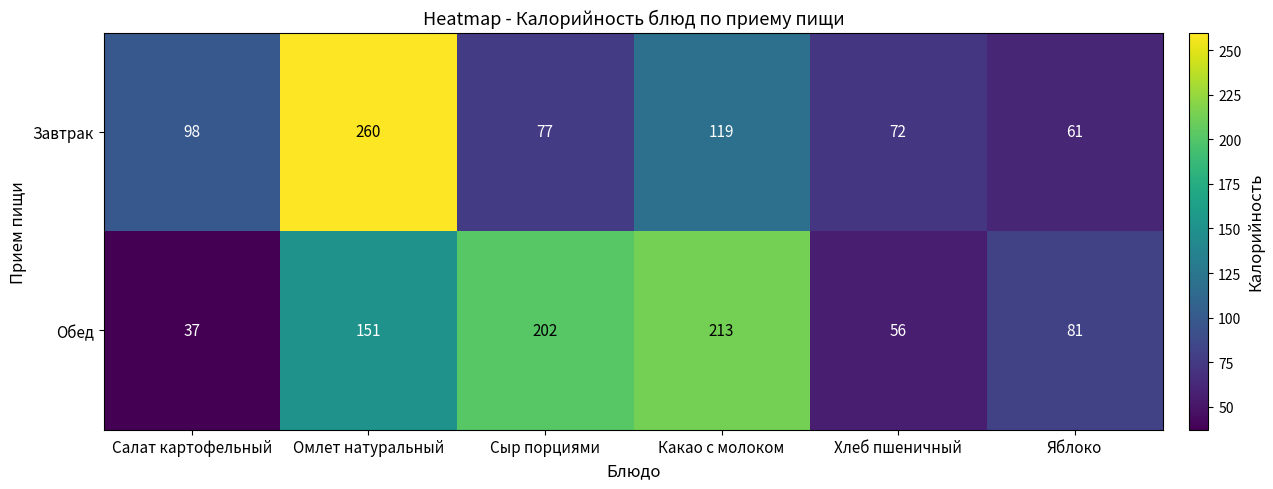

Which series has the largest total across all categories?

Обед